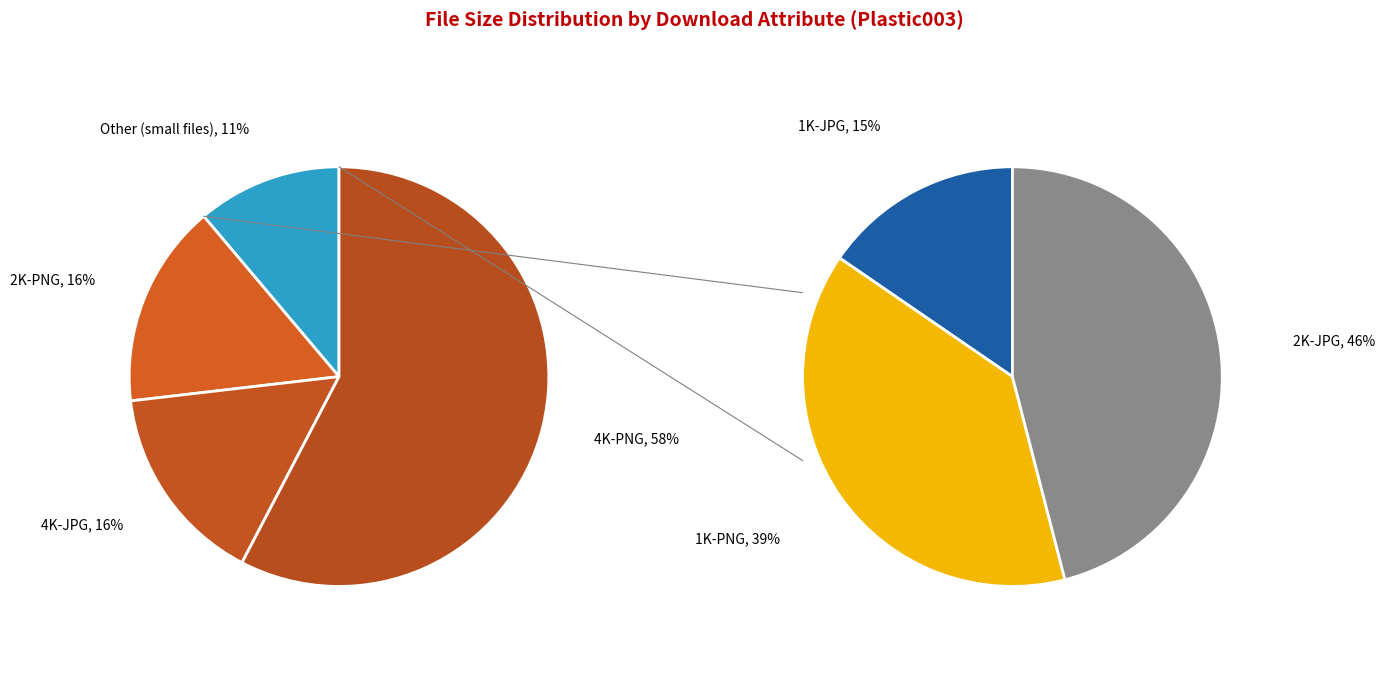

What percentage is the 1K-JPG slice, to the nearest percent?

2%